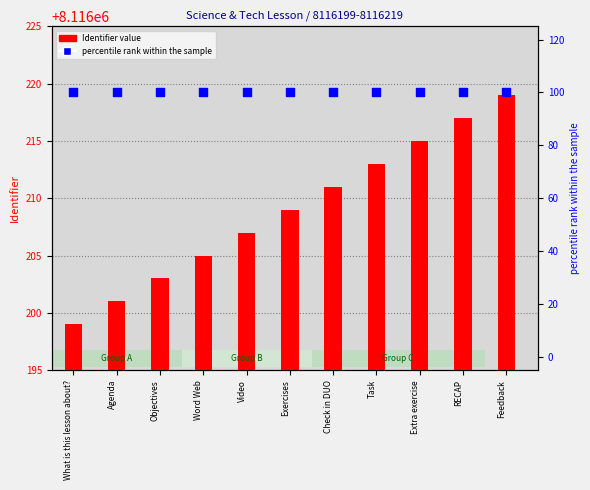

Which series has the largest total across all categories?

Identifier value